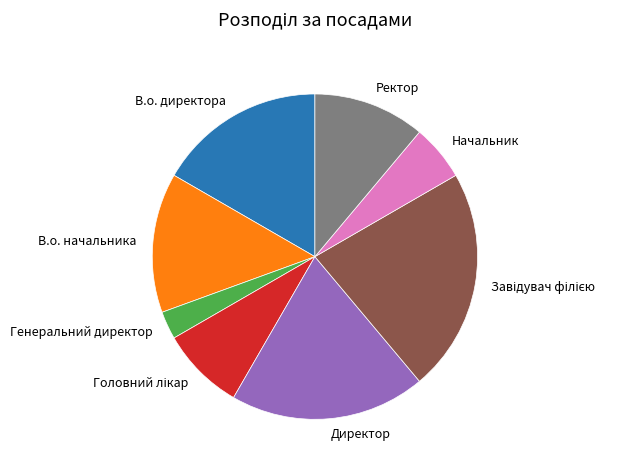

The Директор slice represents 19% of the pie. True or false?

True